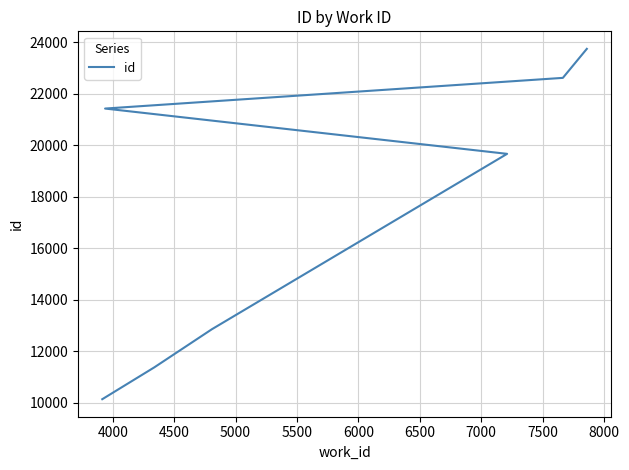

What is the value of the 5th point from the left?

21432